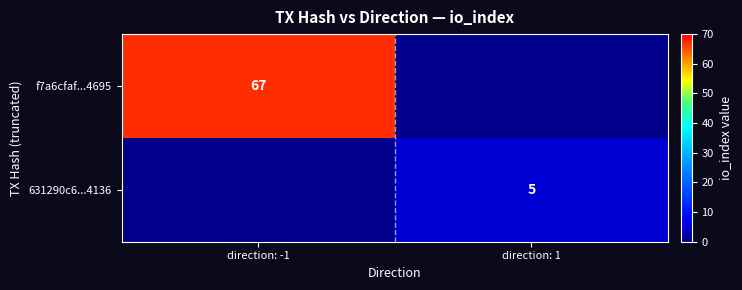

Is it true that f7a6cfaf...4695 equals 38 at direction: -1?

False